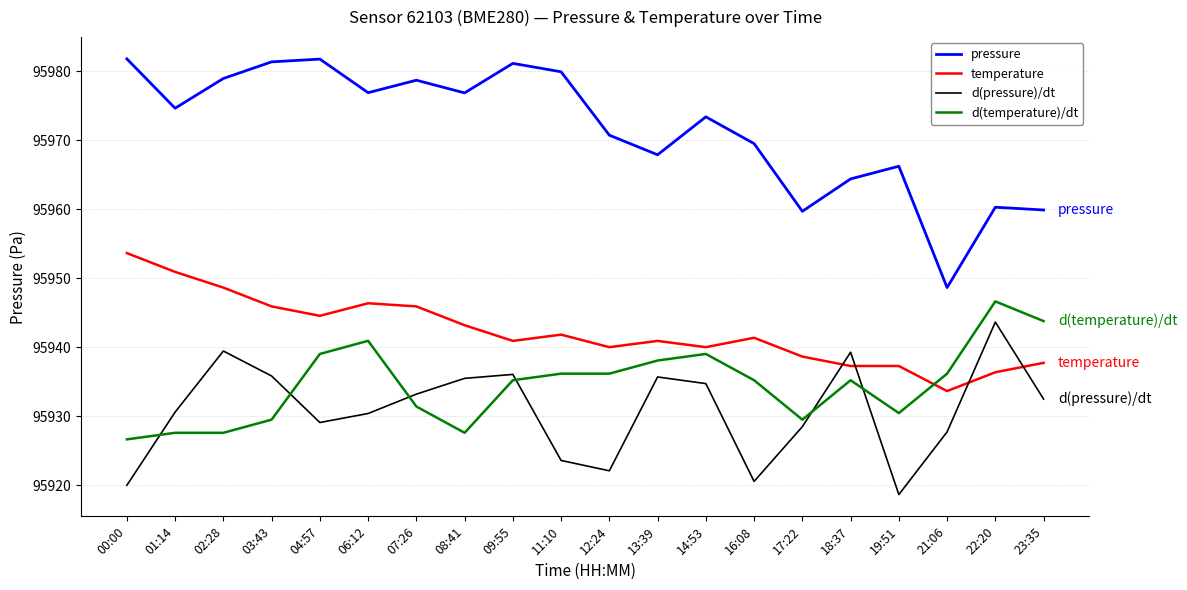

What is the difference between the maximum and minimum values in the temperature series?

20.0